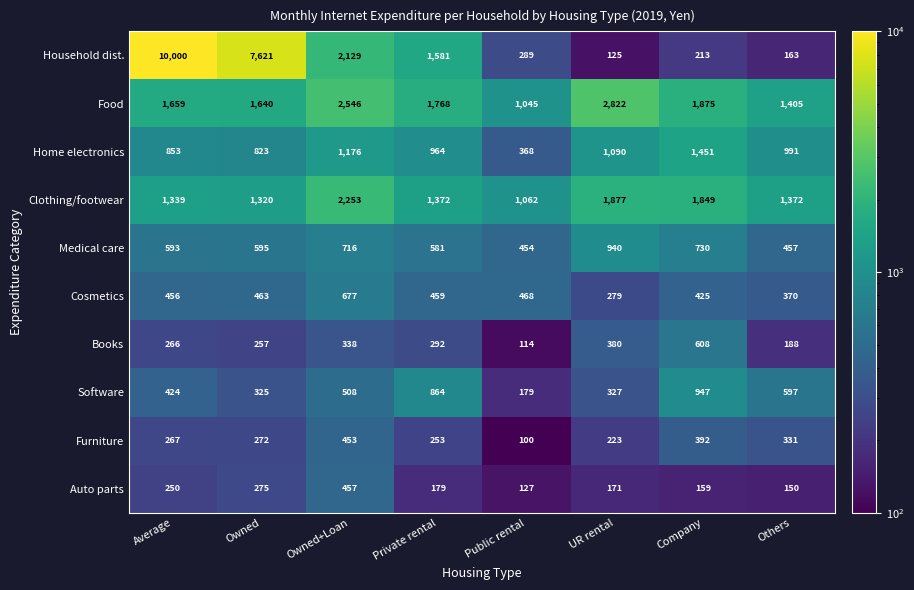

Read the Auto parts value at Owned, to the nearest 10.

280